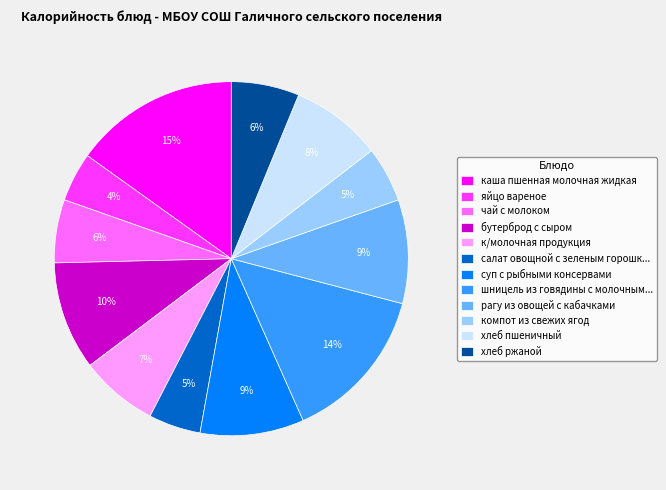

To the nearest percent, what portion does бутерброд с сыром represent?

10%